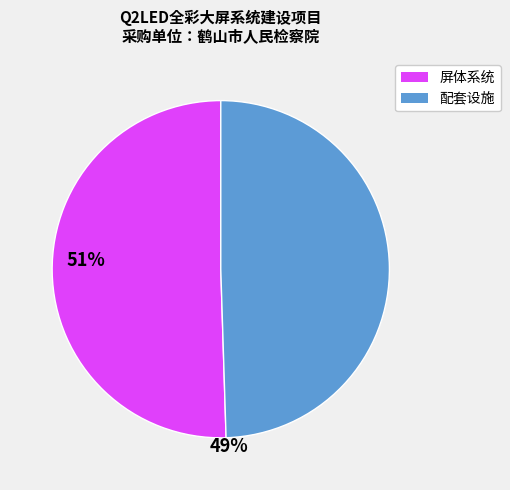

Does any single category account for the majority?

Yes